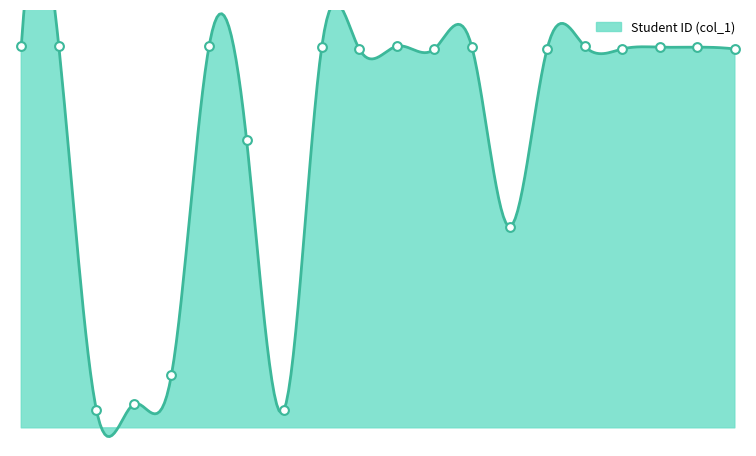

What is the ratio of the value at 14 to the value at 4?

1.0